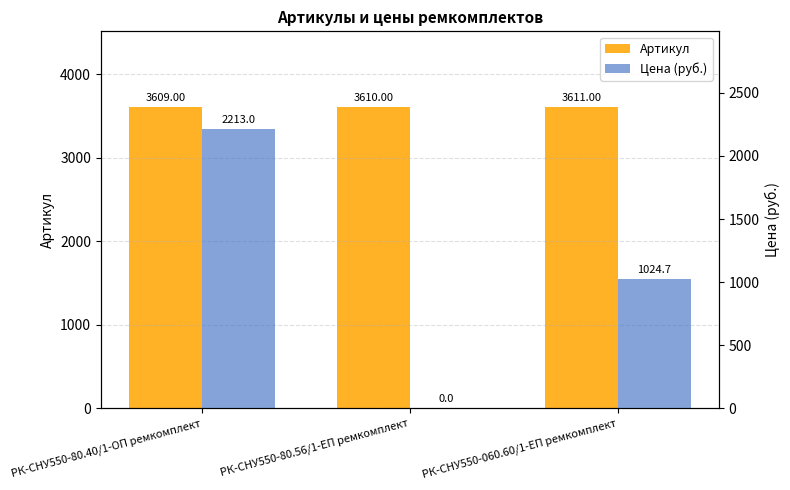

At which label does Цена (руб.) reach its minimum?

РК-СНУ550-80.56/1-ЕП ремкомплект